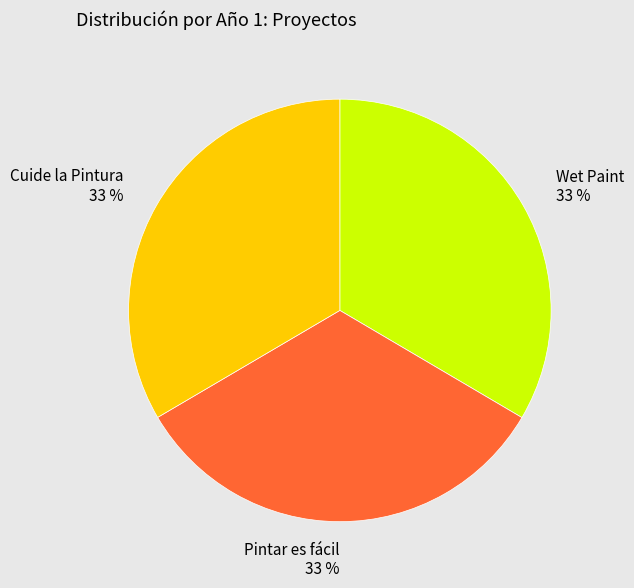

To the nearest percent, what is the average slice percentage?

33%